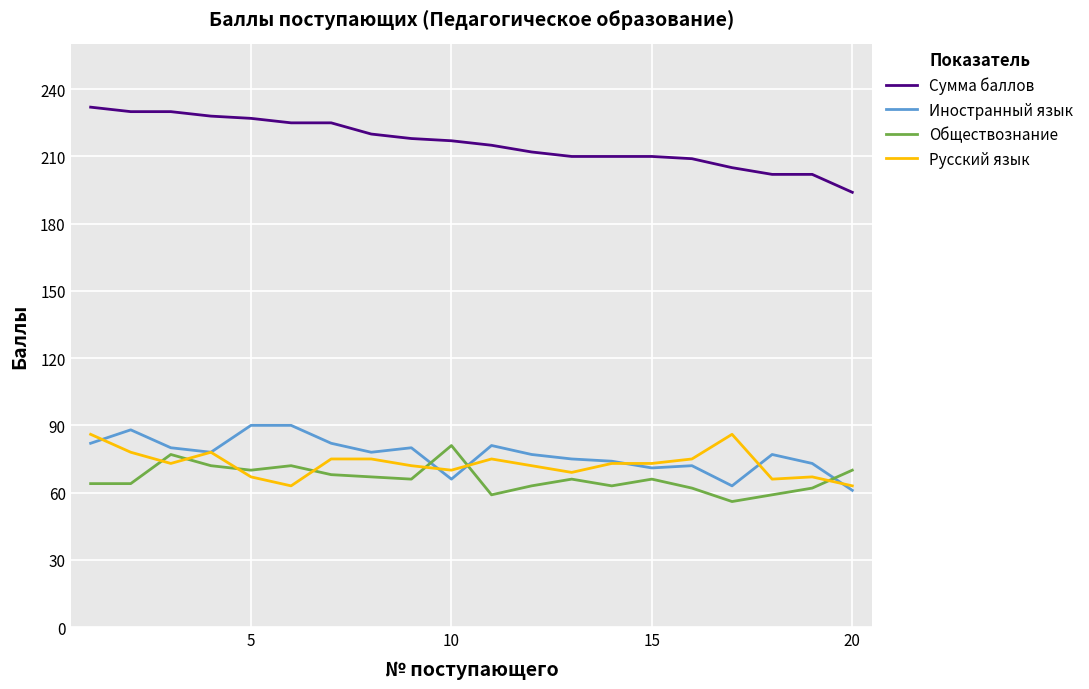

True or false: Сумма баллов and Русский язык cross at least once.

False